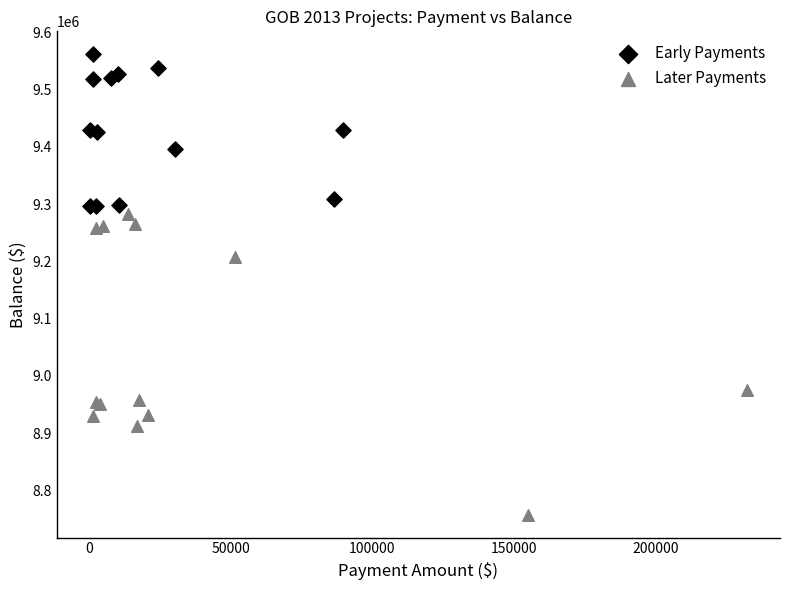

Which series has the largest Y range (max minus min)?

Later Payments